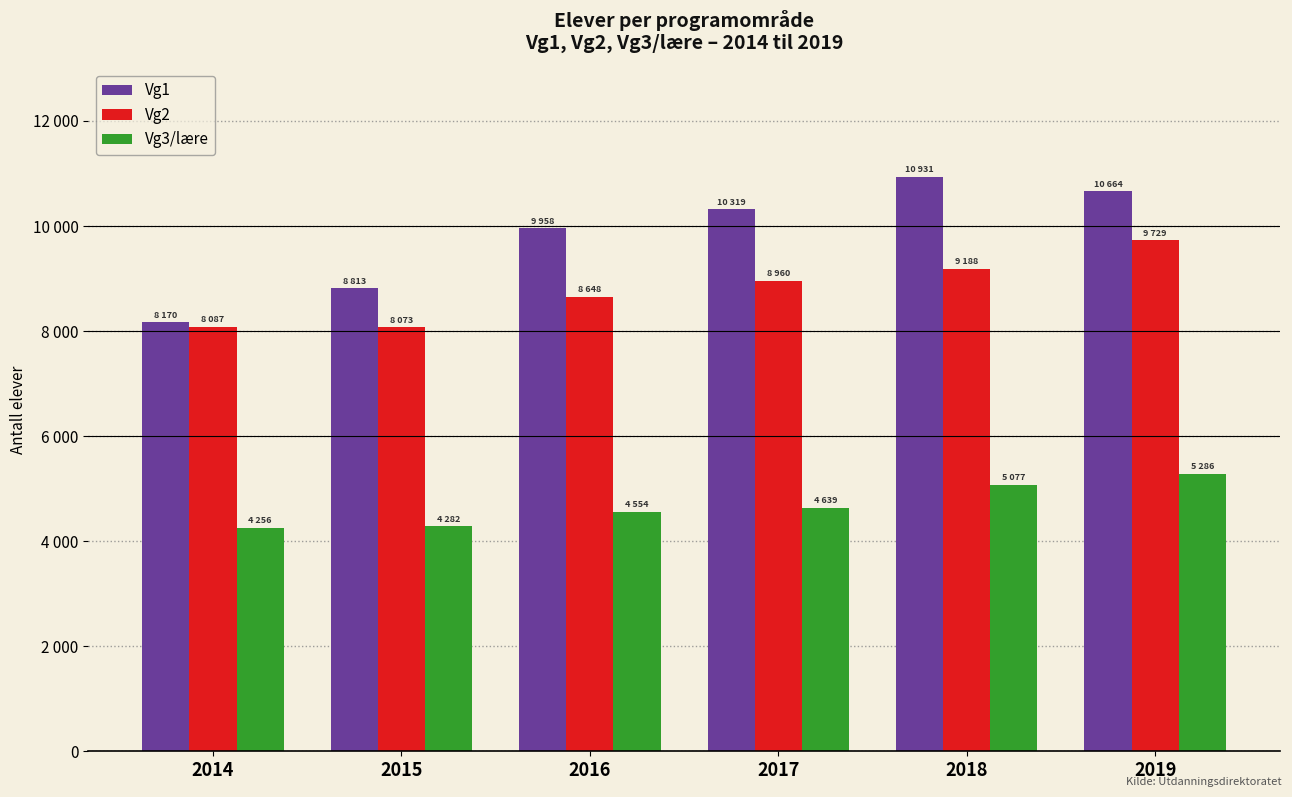

What is the difference between the Vg3/lære values at 2014 and 2017?

383